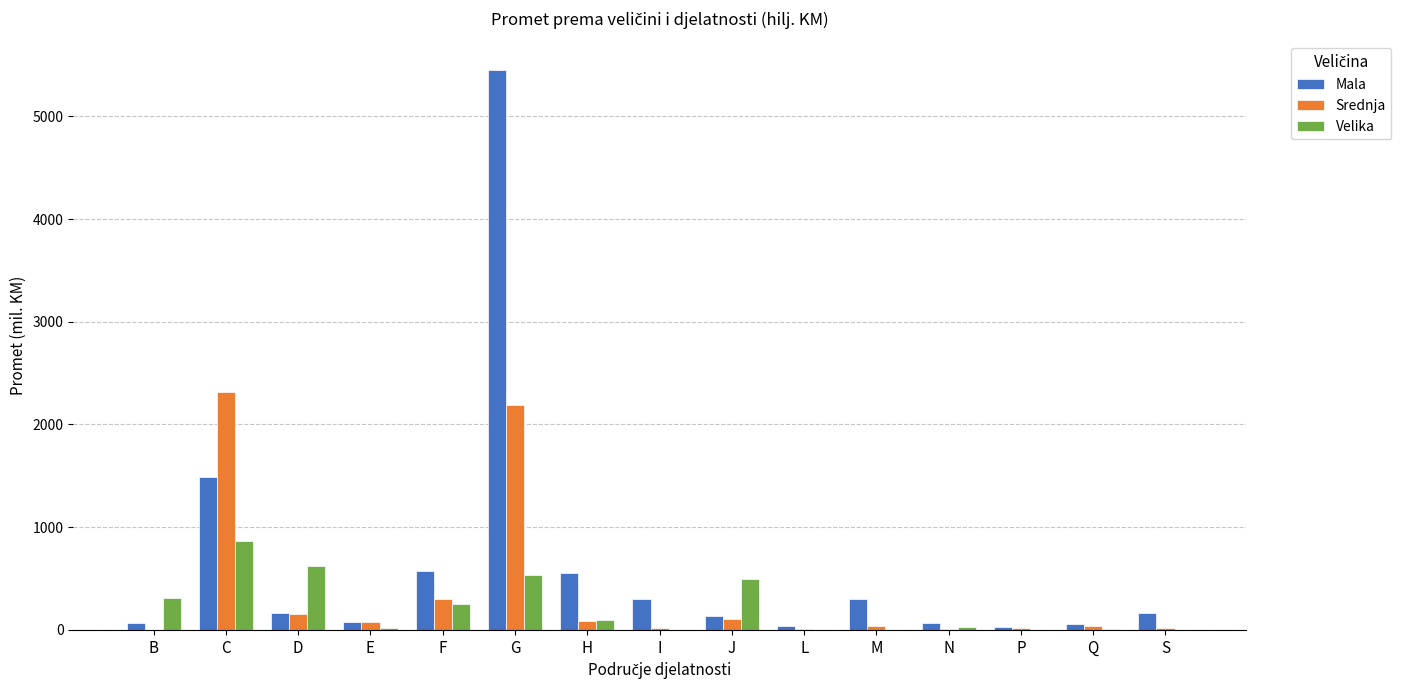

Is it true that Velika equals 536.1 at G?

True